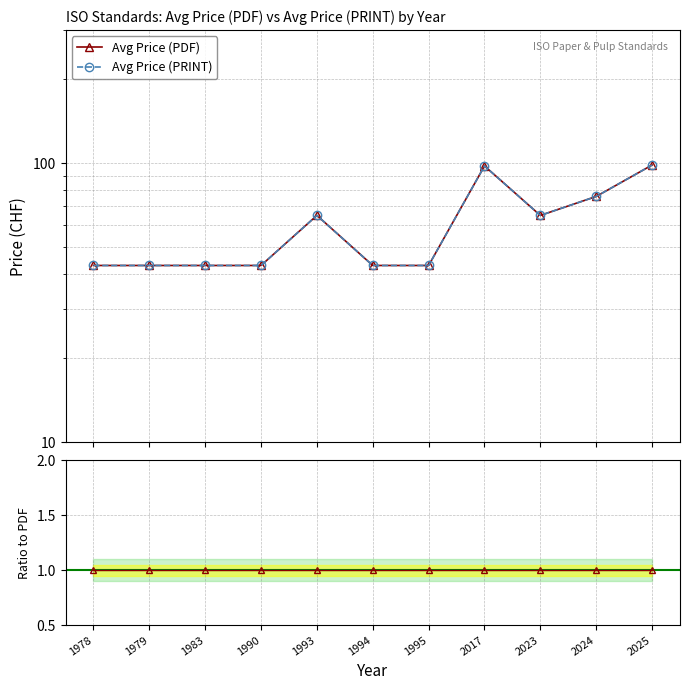

What is the sum of the Avg Price (PRINT) values at 1978 and 1983?

86.0